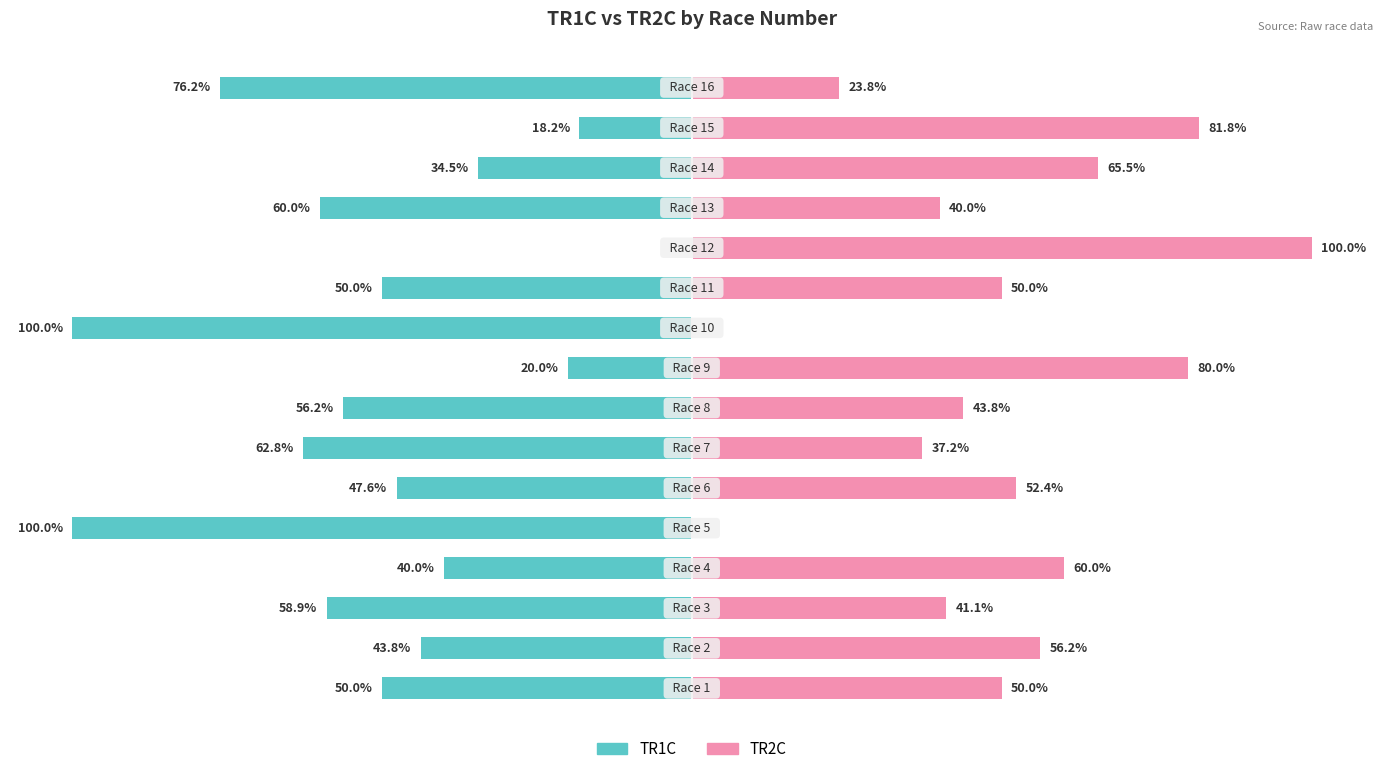

How many data points does each series have?

16